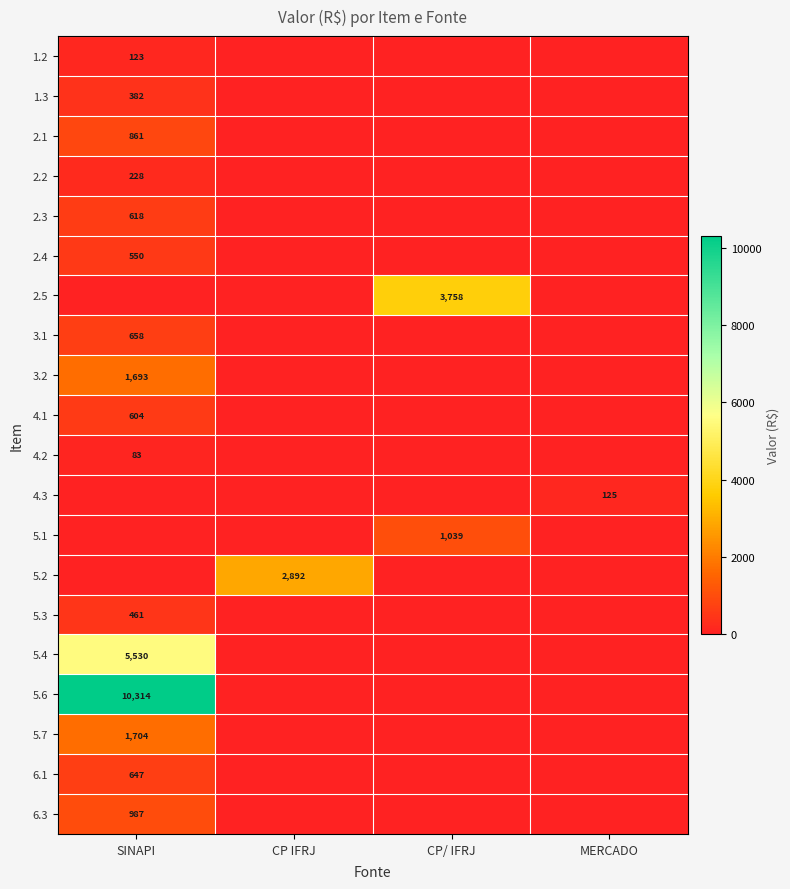

Which series changed the most between SINAPI and MERCADO?

5.6